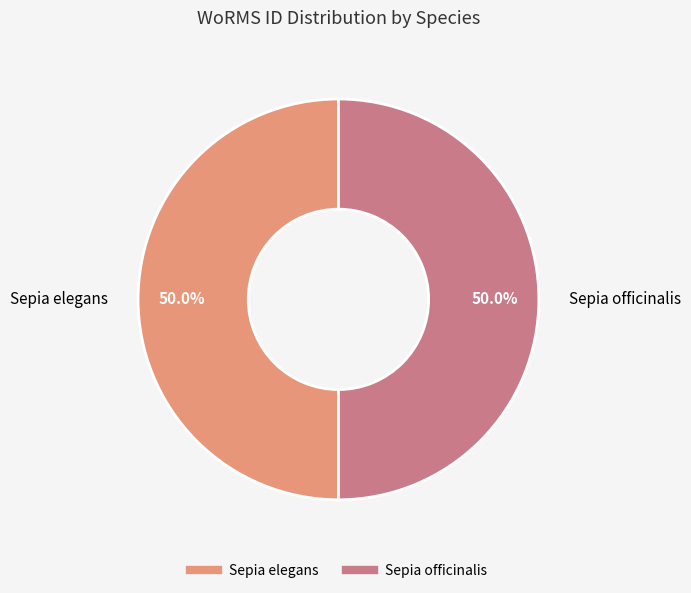

What is the ratio of the value at Sepia elegans to the value at Sepia officinalis?

1.0